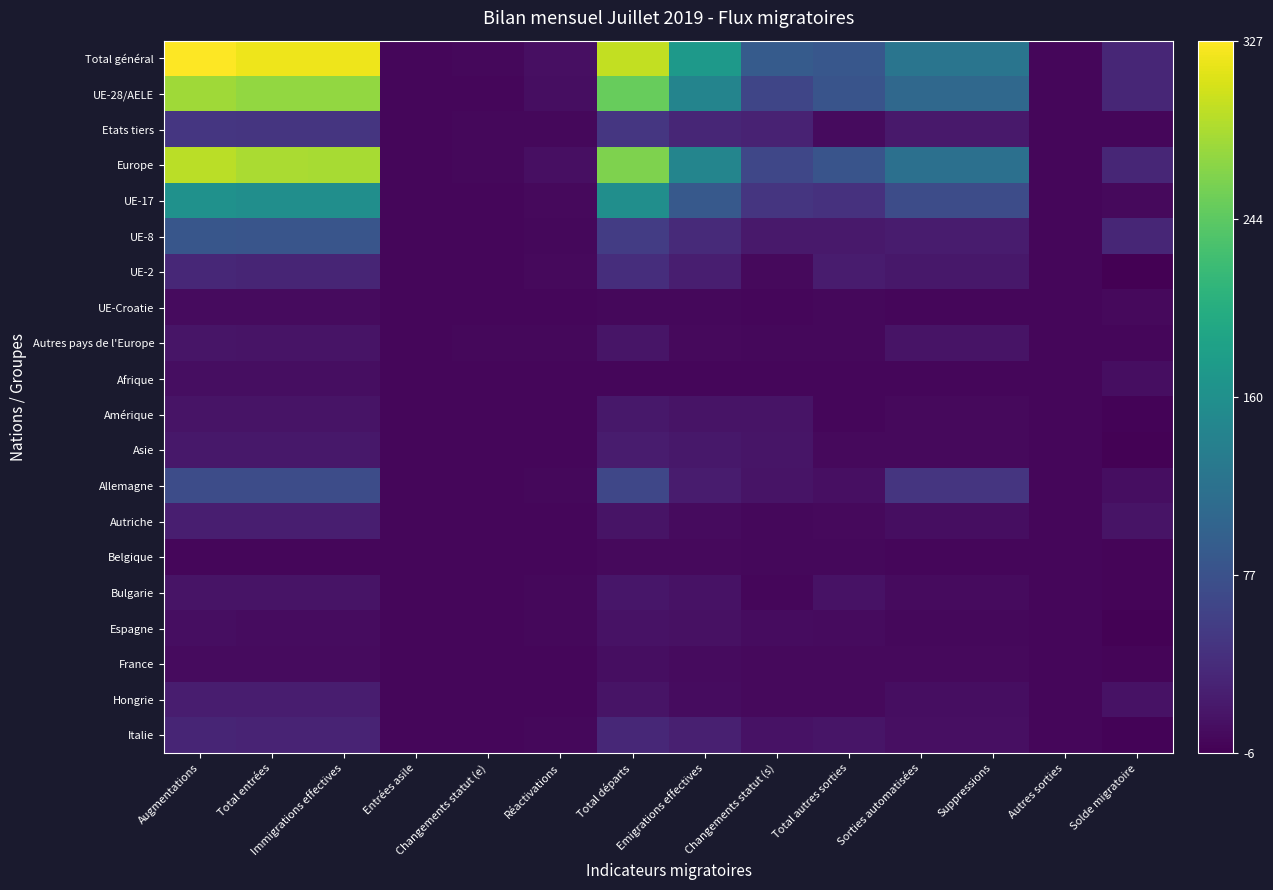

Which series changed the most between Immigrations effectives and Emigrations effectives?

Total général